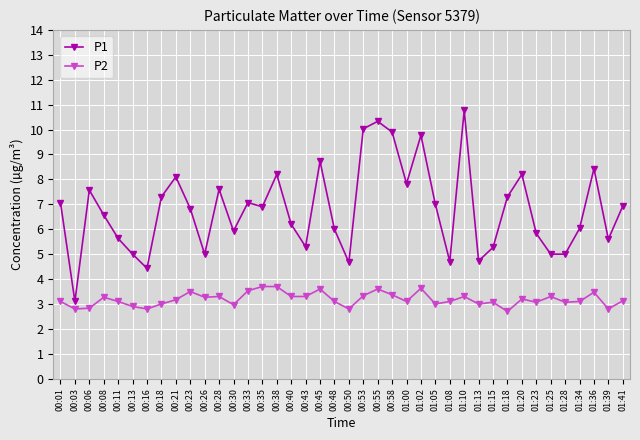

True or false: P2 has a value of 3.3 at 01:10.

True